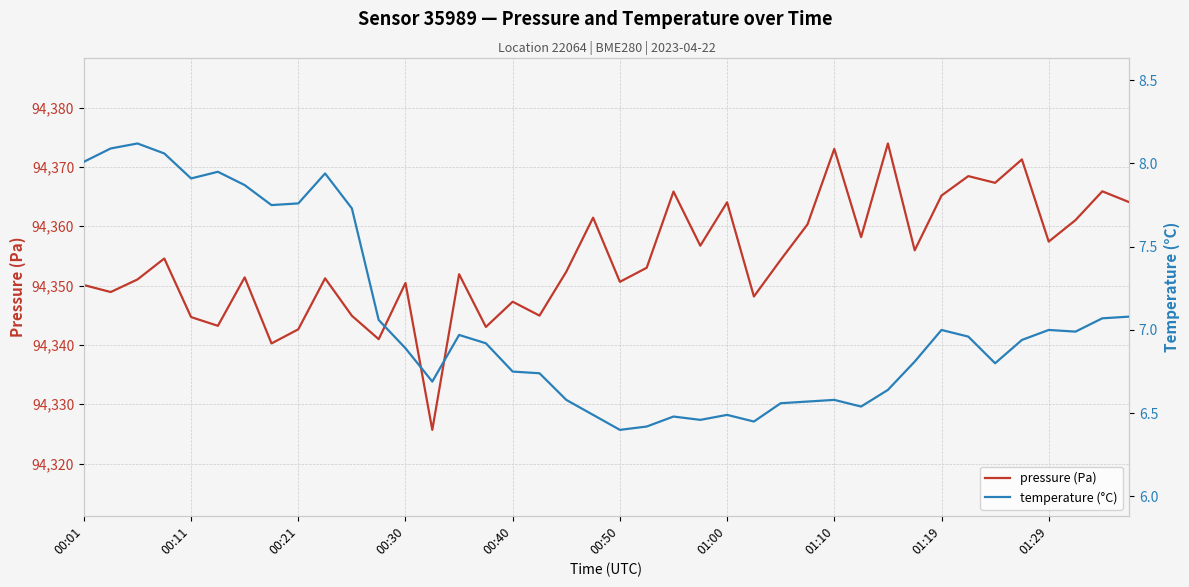

What is the approximate value of pressure (Pa) at 00:40?

94347.3